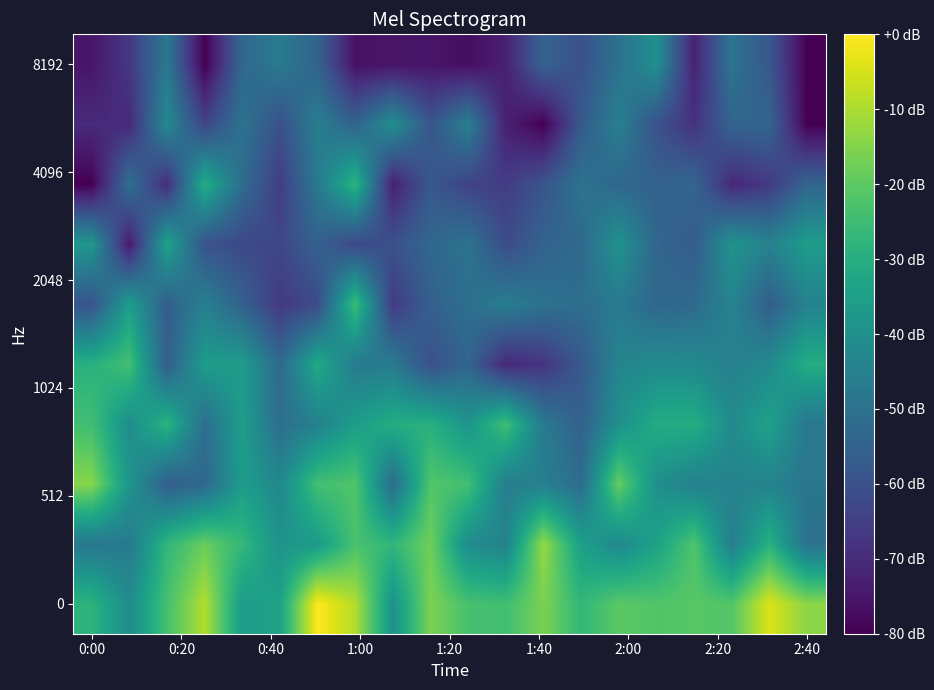

What is the smallest value displayed?

-80.0